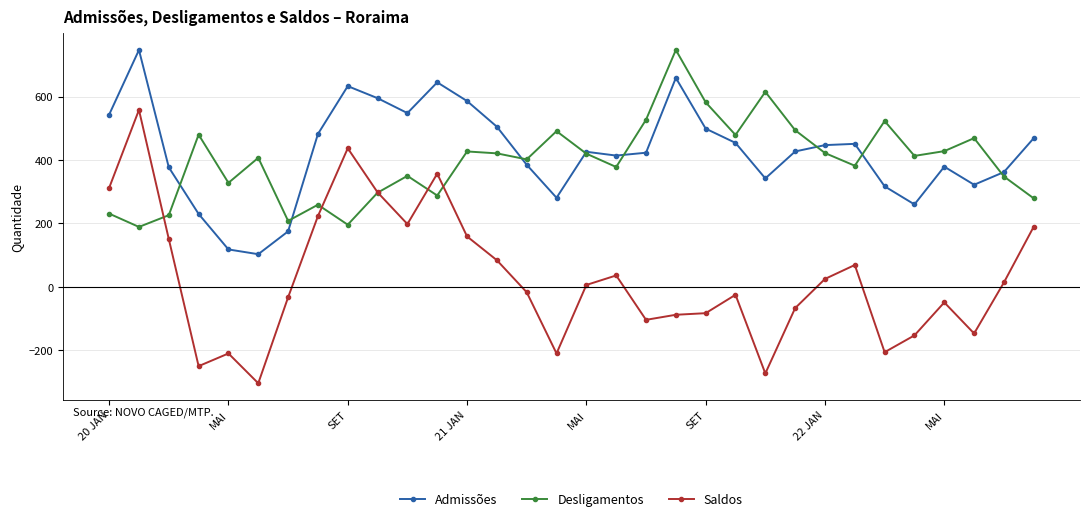

True or false: Saldos and Admissões cross at least once.

False